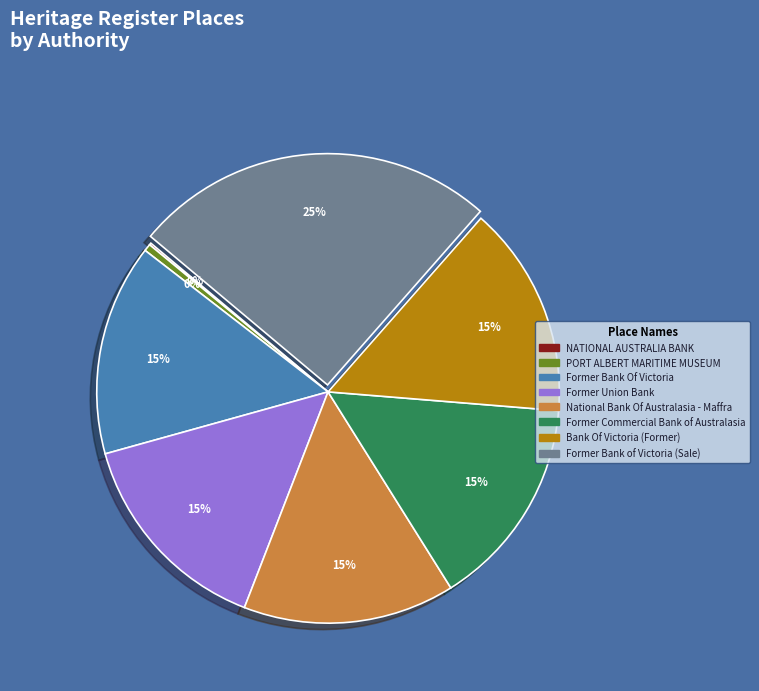

The Former Commercial Bank of Australasia slice represents 24% of the pie. True or false?

False